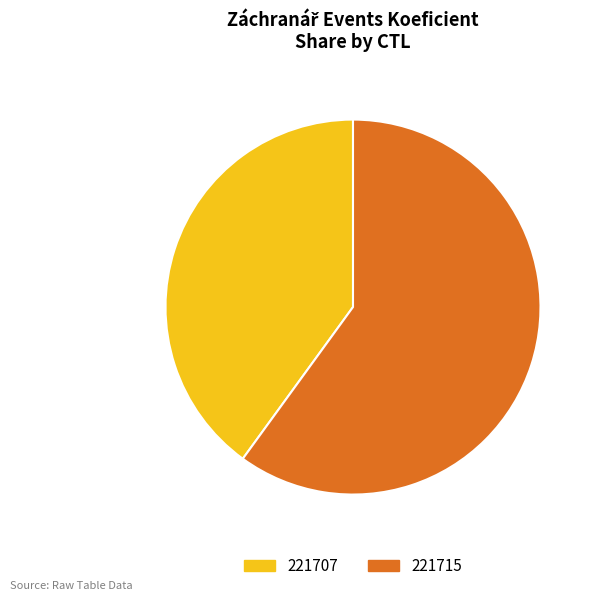

How many segments does this pie chart have?

2